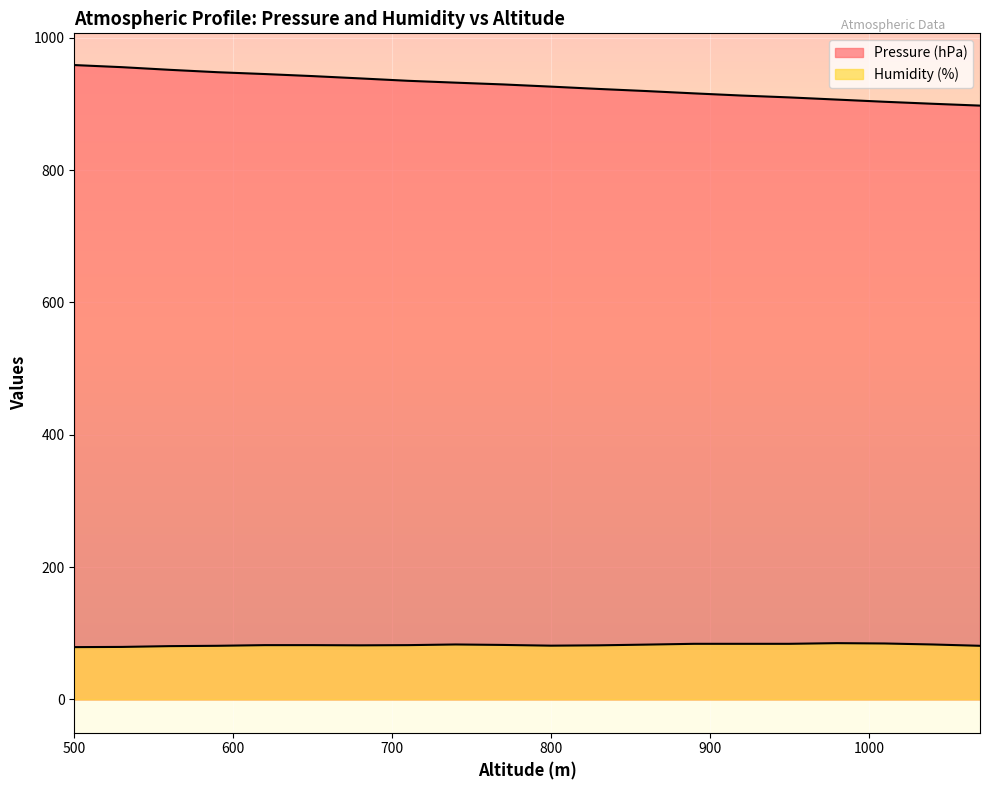

Rank the series by their average value, from lowest to highest.

Humidity (%), Pressure (hPa)